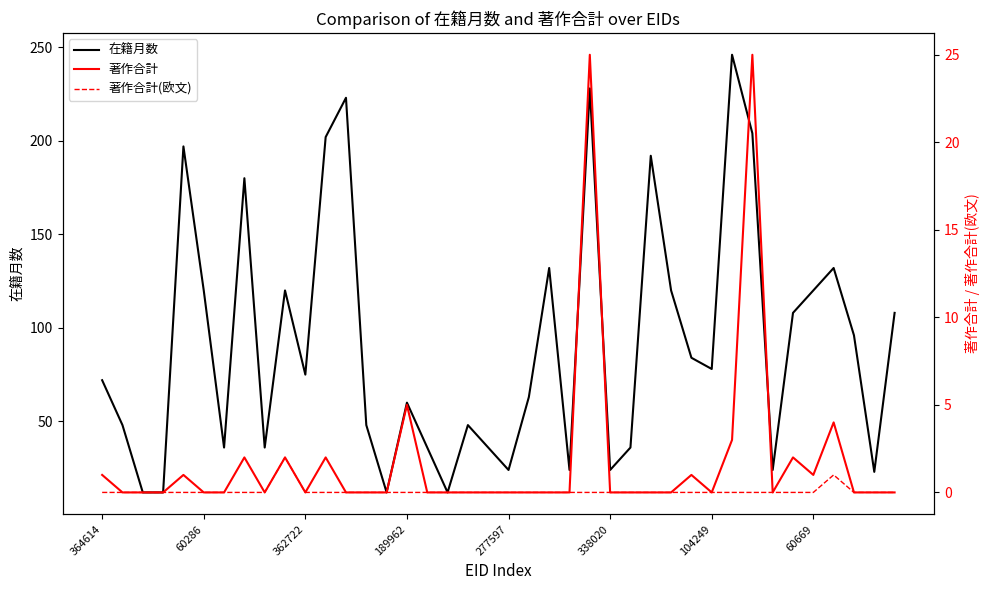

What is the lowest value of the 在籍月数 series?

12